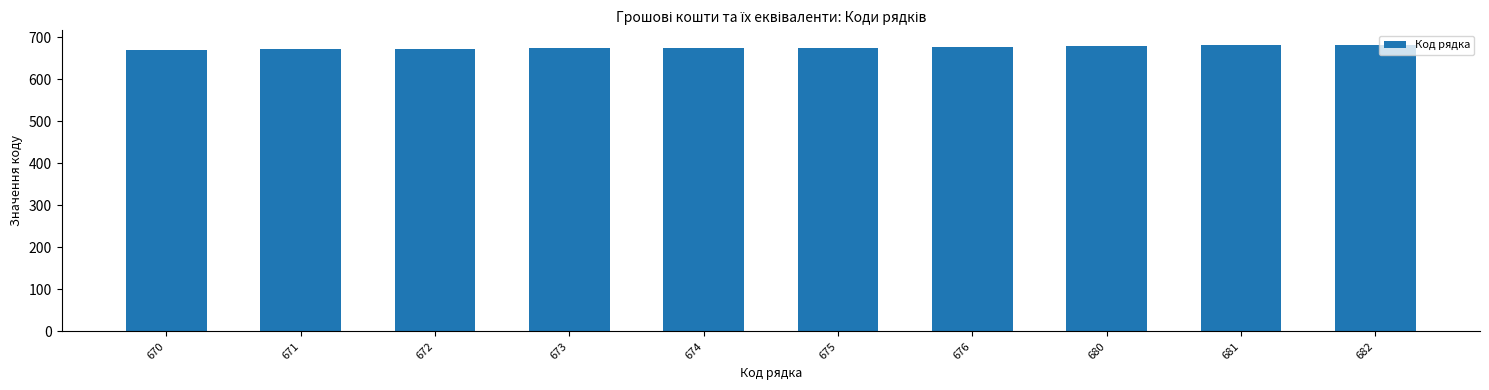

How many bars are there in total?

10